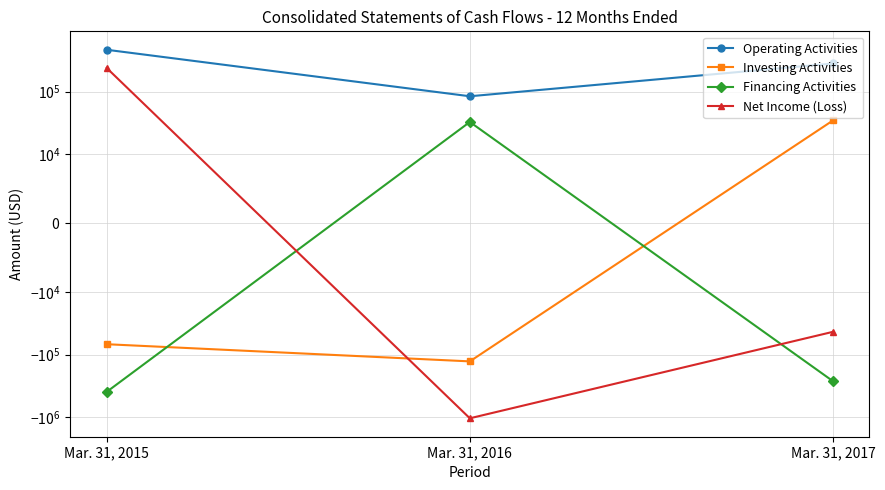

At which category does the chart reach its minimum across all series?

Mar. 31, 2016